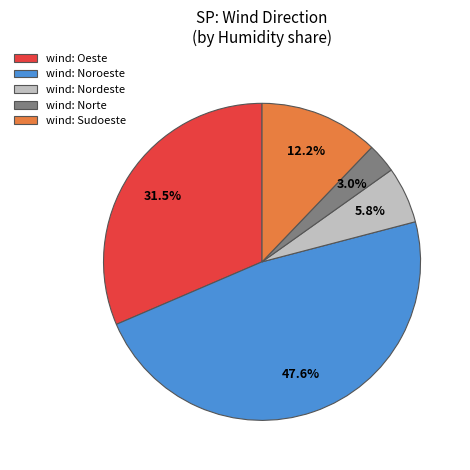

Which has a higher value, wind: Oeste or wind: Norte?

wind: Oeste